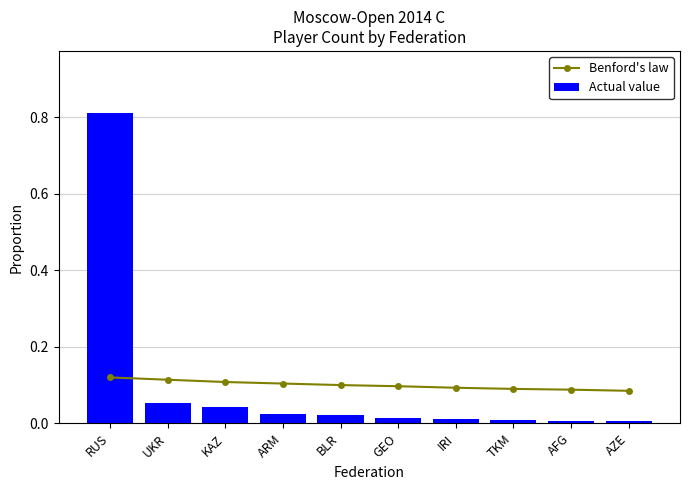

True or false: Actual value has a value of 0.0 at AZE.

False